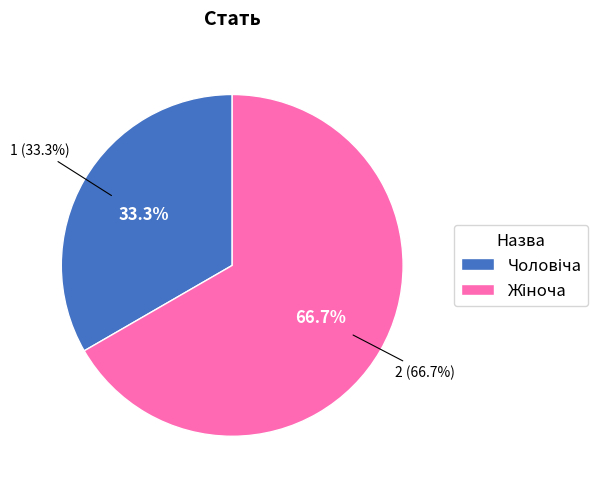

How much of the chart is everything except Жіноча?

33.3%